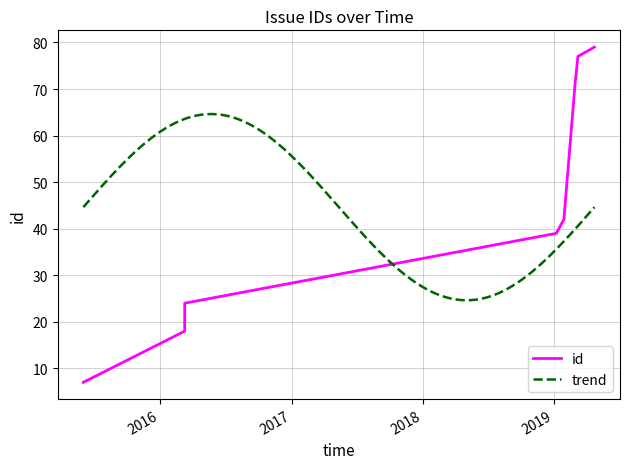

How many values are below 42?

4